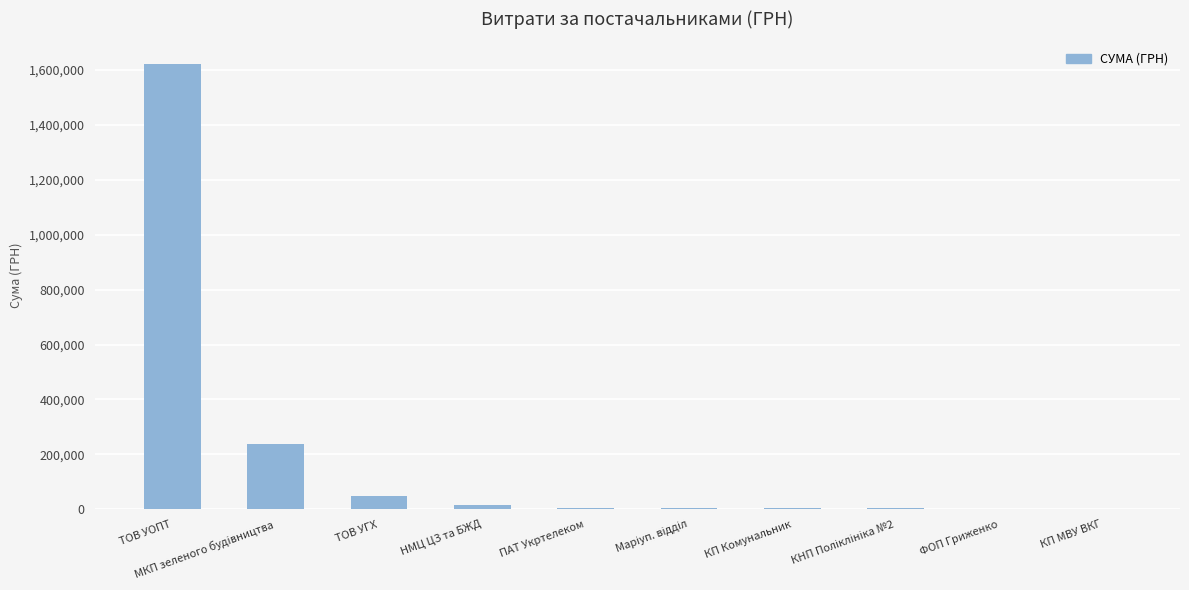

What is the average value?

195313.9